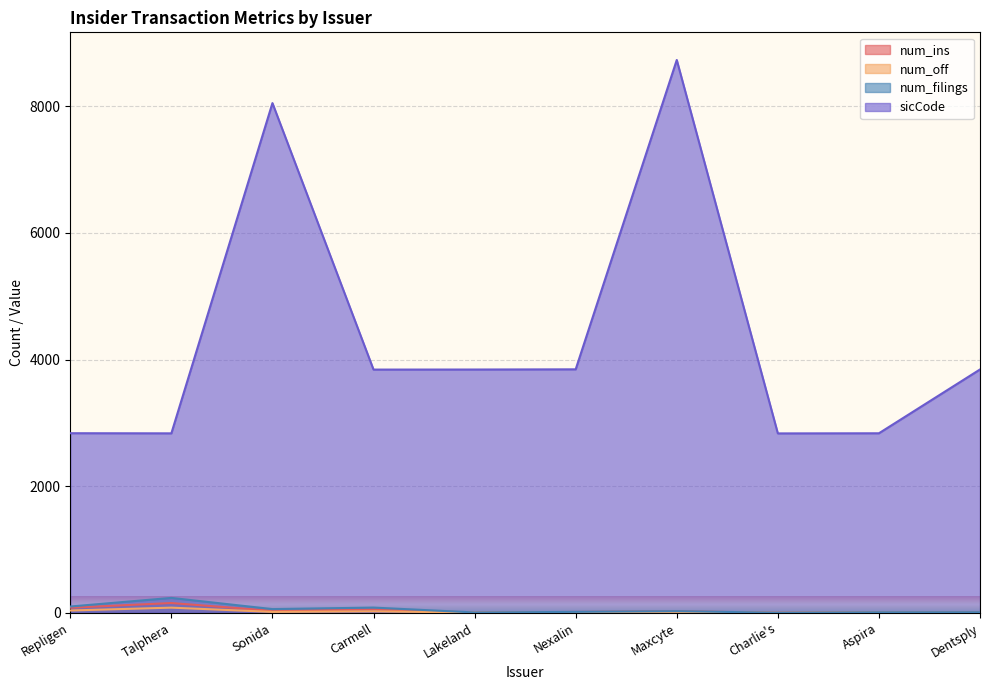

Rank the series by their maximum value, from highest to lowest.

sicCode, num_filings, num_ins, num_off